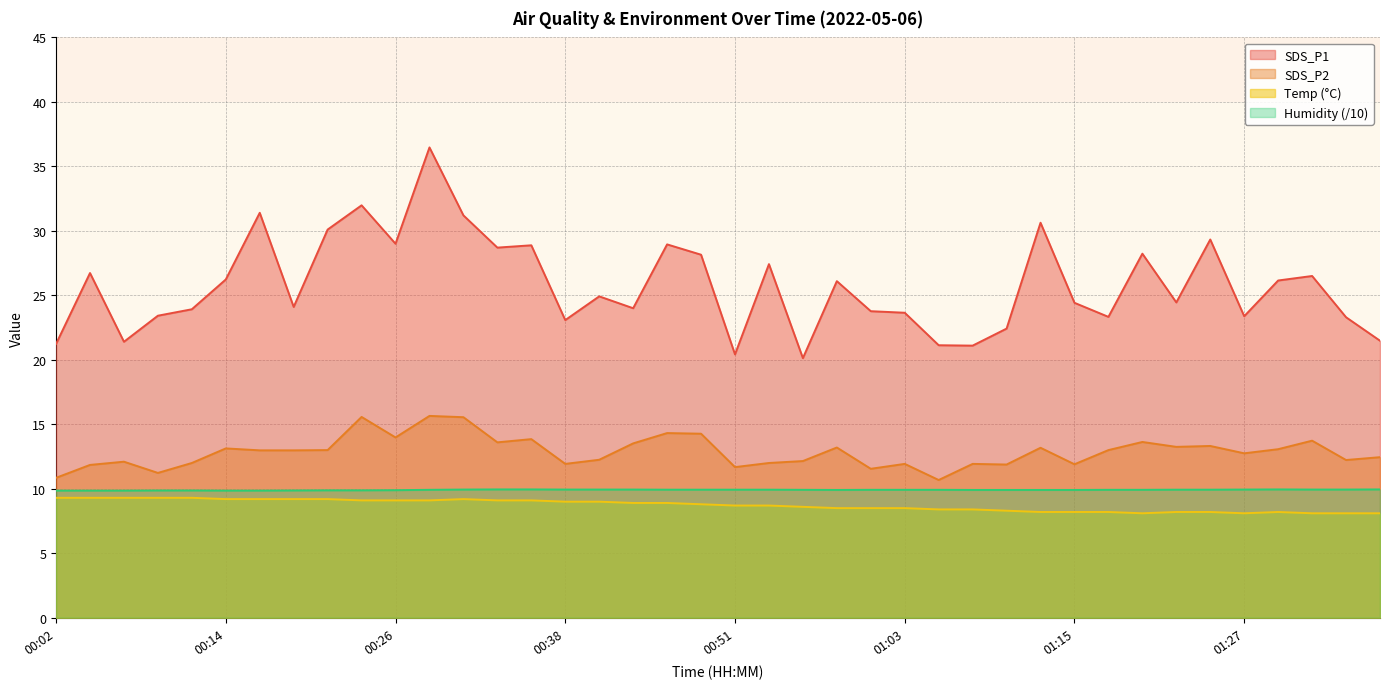

True or false: SDS_P2 and Humidity cross at least once.

False